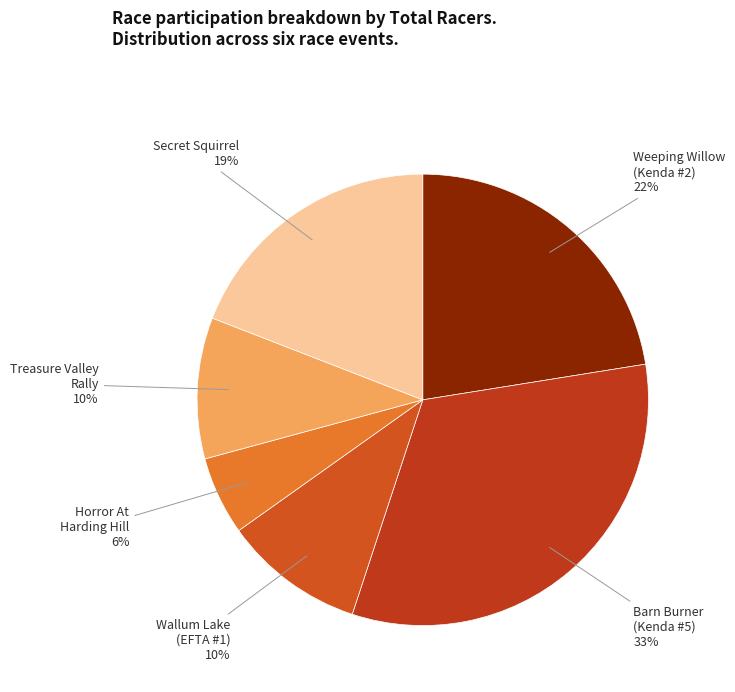

Is there any slice that represents more than half of the pie?

No